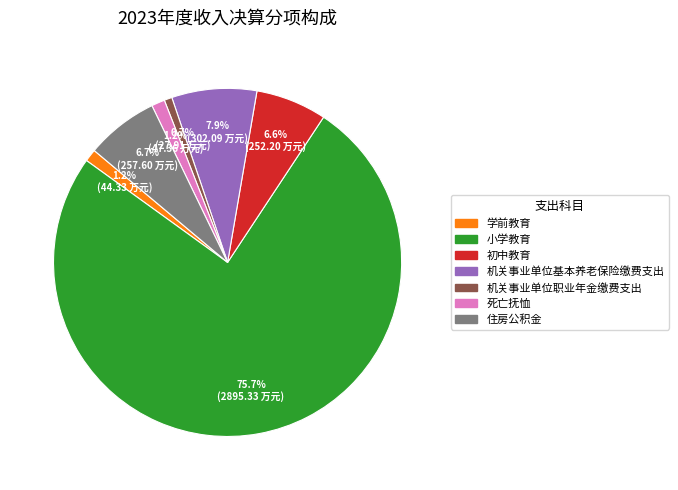

What is the ratio of the value at 机关事业单位基本养老保险缴费支出 to the value at 小学教育?

0.1